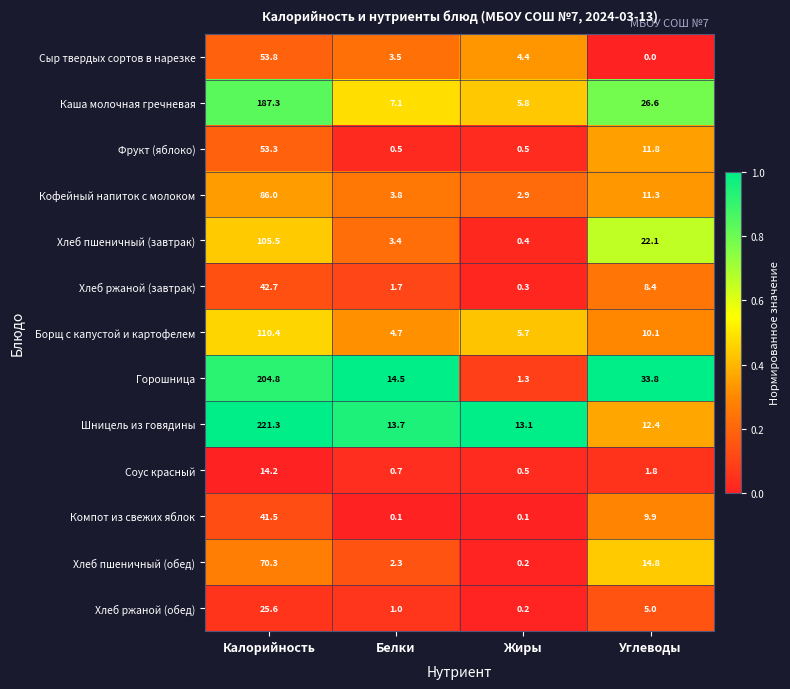

Is the value of Хлеб ржаной (обед) at Калорийность greater than the value of Хлеб ржаной (завтрак) at Жиры?

Yes